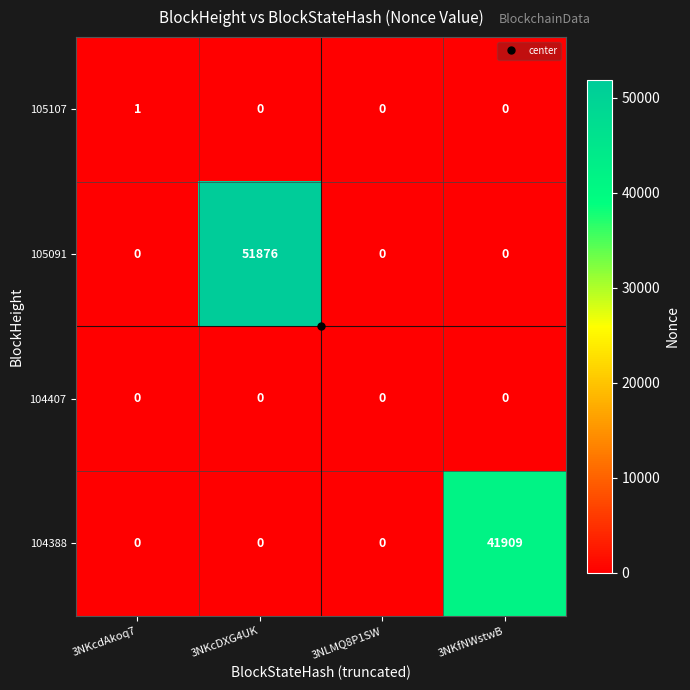

How many distinct data groups are displayed?

4